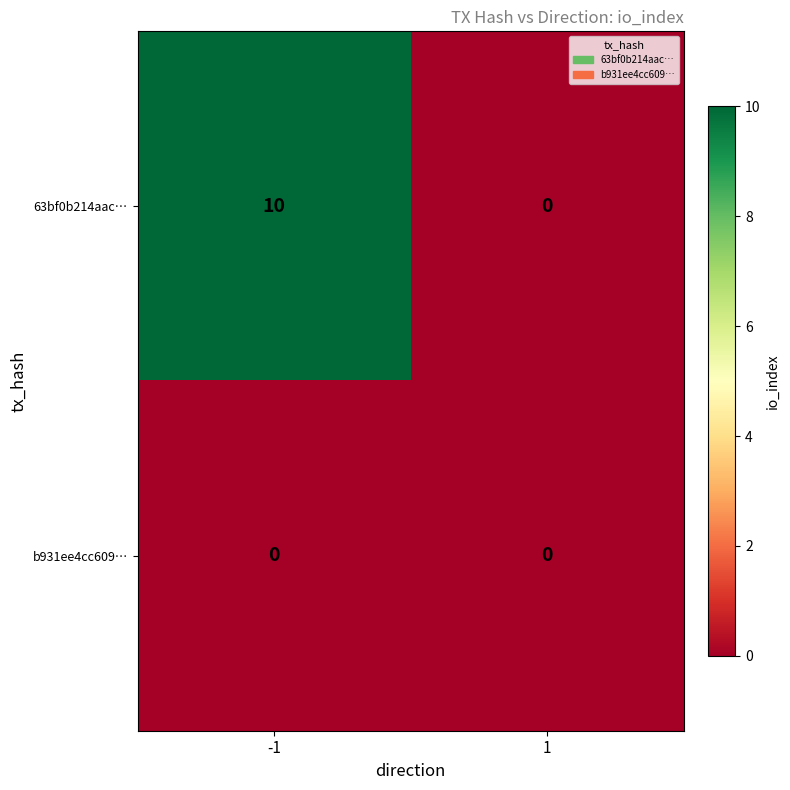

Which series has the largest total across all categories?

63bf0b214aac…